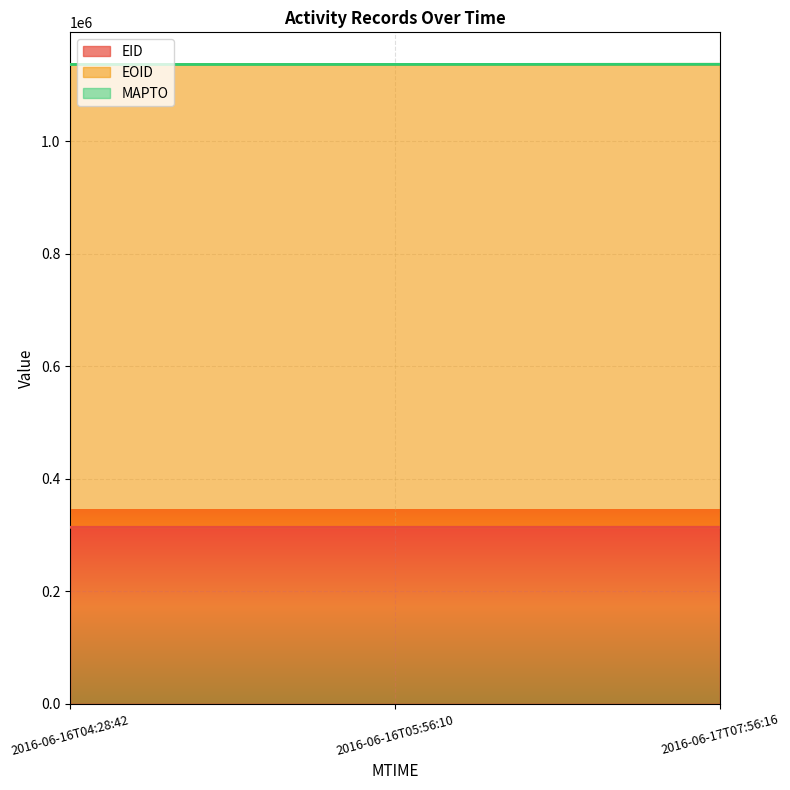

At which label is EID closest to 313916?

2016-06-16T05:56:10